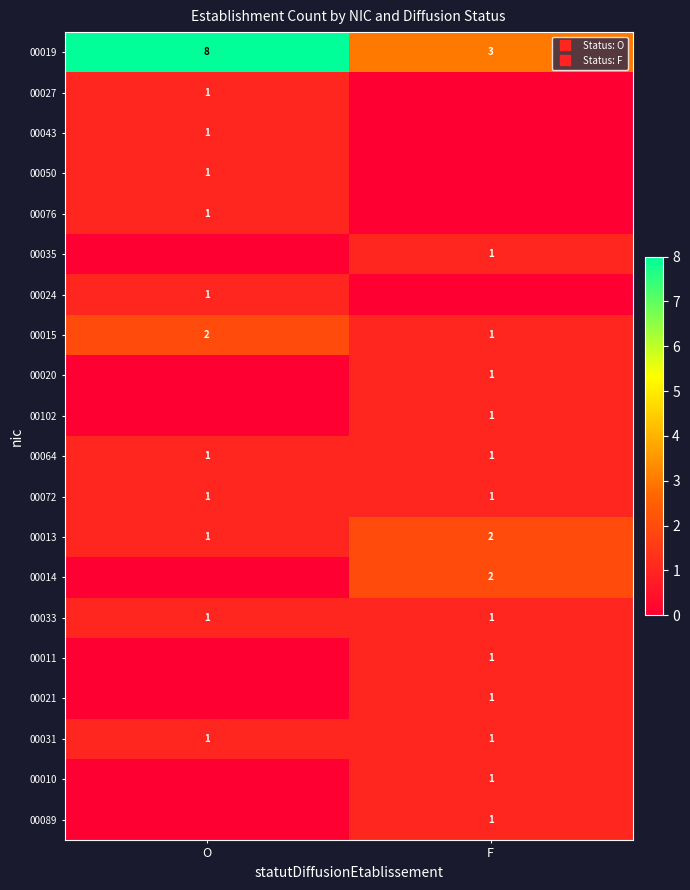

Rank the categories by 00020 value from highest to lowest.

F, O